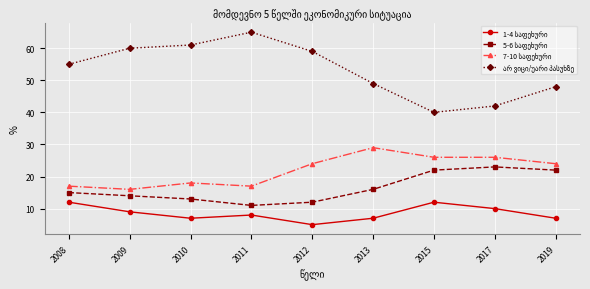

What is the total value across all series at 2017?

101